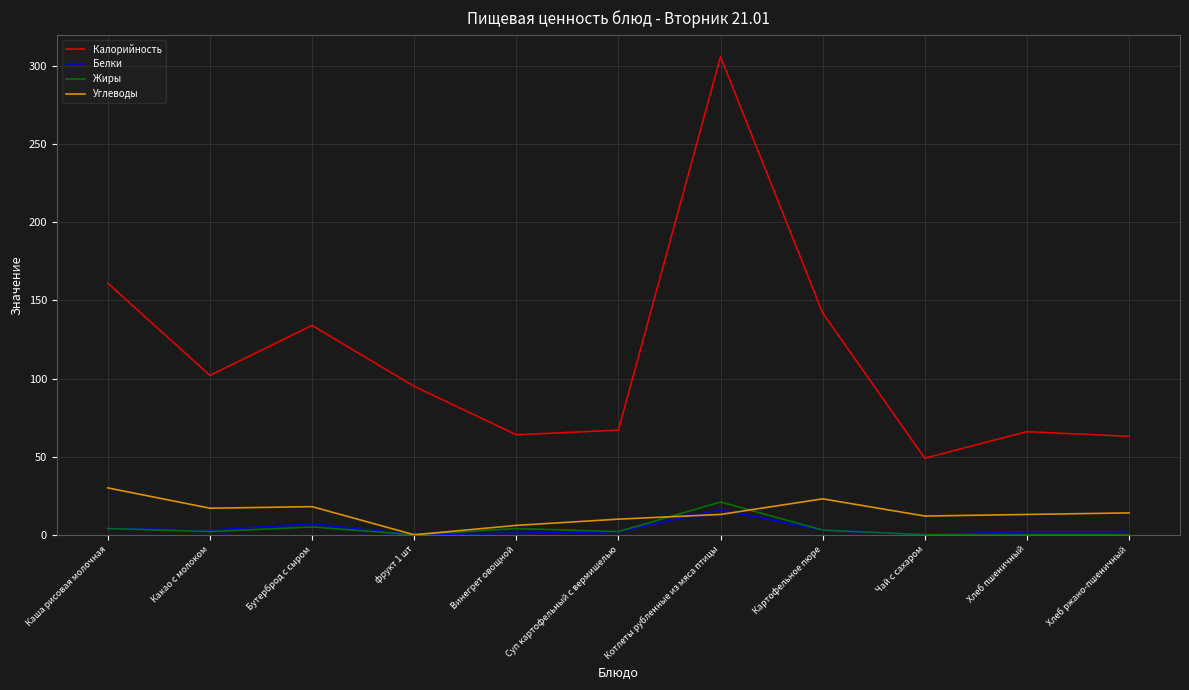

What is the spread (max minus min) of values at Какао с молоком?

100